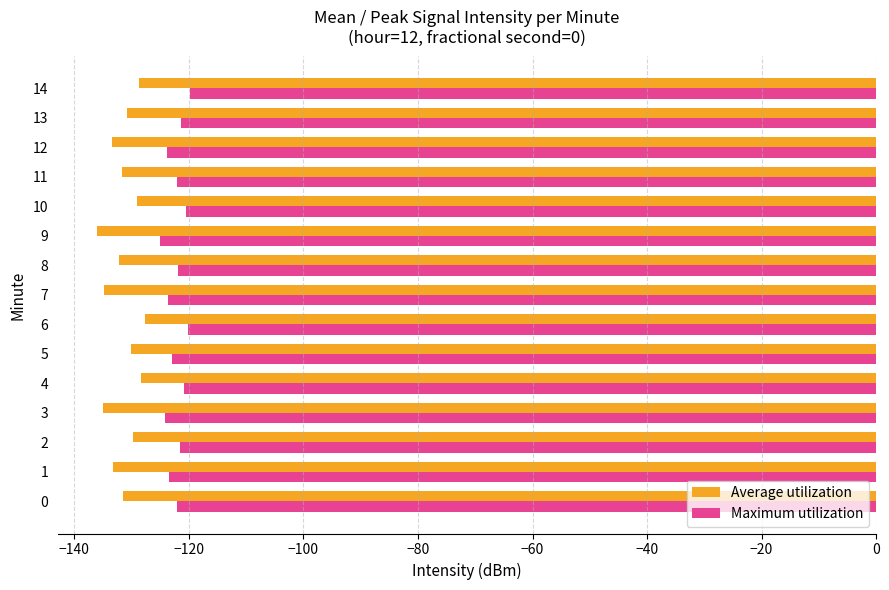

What is the sum of all Average utilization values?

-1972.6